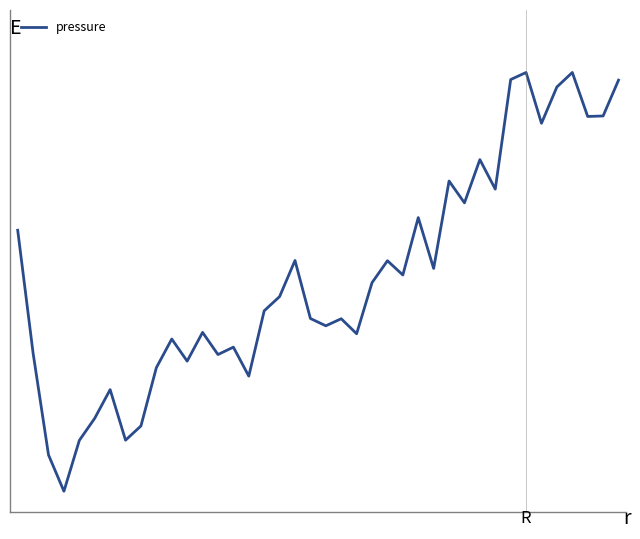

List the labels in order of value, largest first.

33, 36, 32, 39, 35, 38, 37, 34, 30, 28, 31, 29, 26, 0, 18, 24, 27, 25, 23, 17, 16, 19, 21, 20, 12, 22, 10, 14, 1, 13, 11, 9, 15, 6, 5, 8, 7, 4, 2, 3